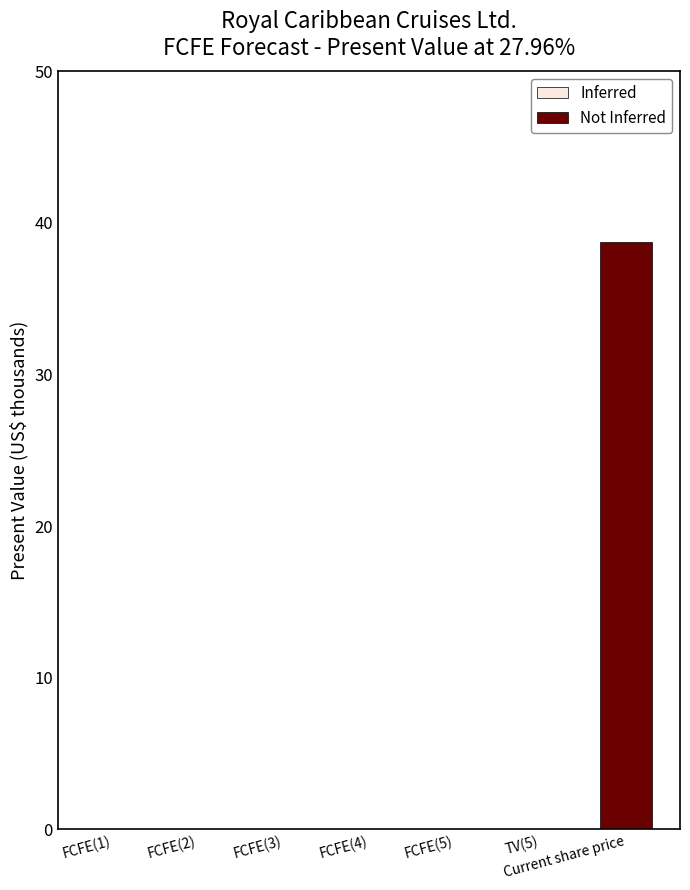

How many data points does each series have?

7